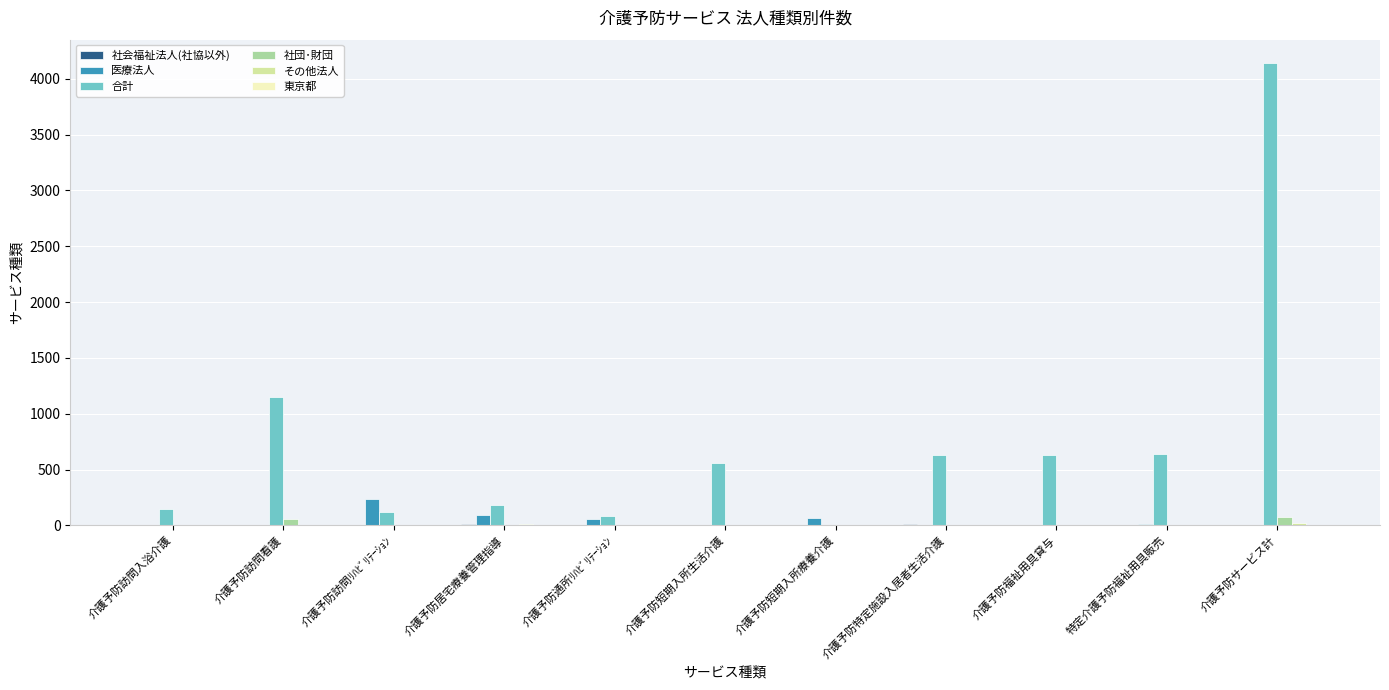

At which category is the sum across all series the highest?

介護予防サービス計